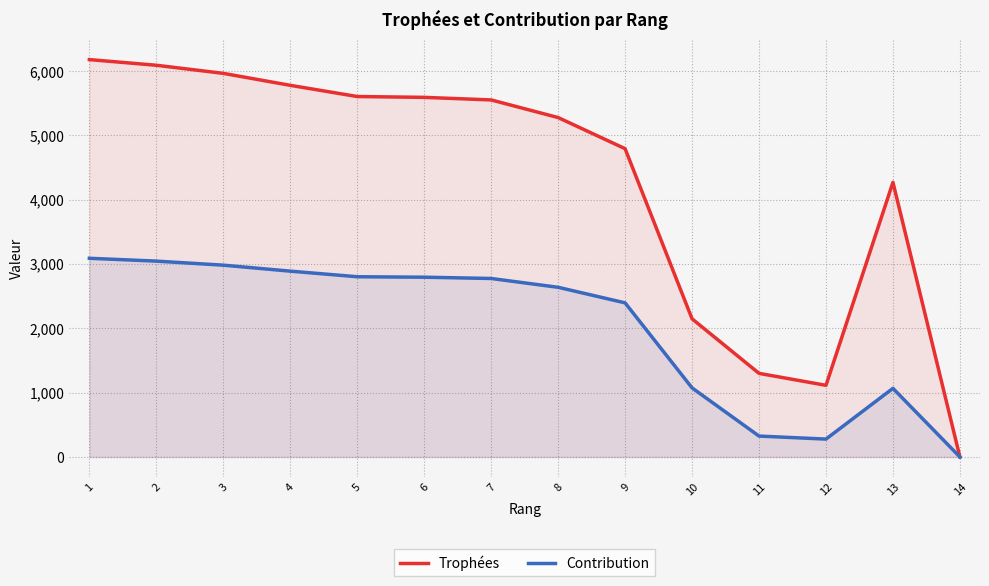

At 6, list the series in order from largest to smallest.

Trophées, Contribution